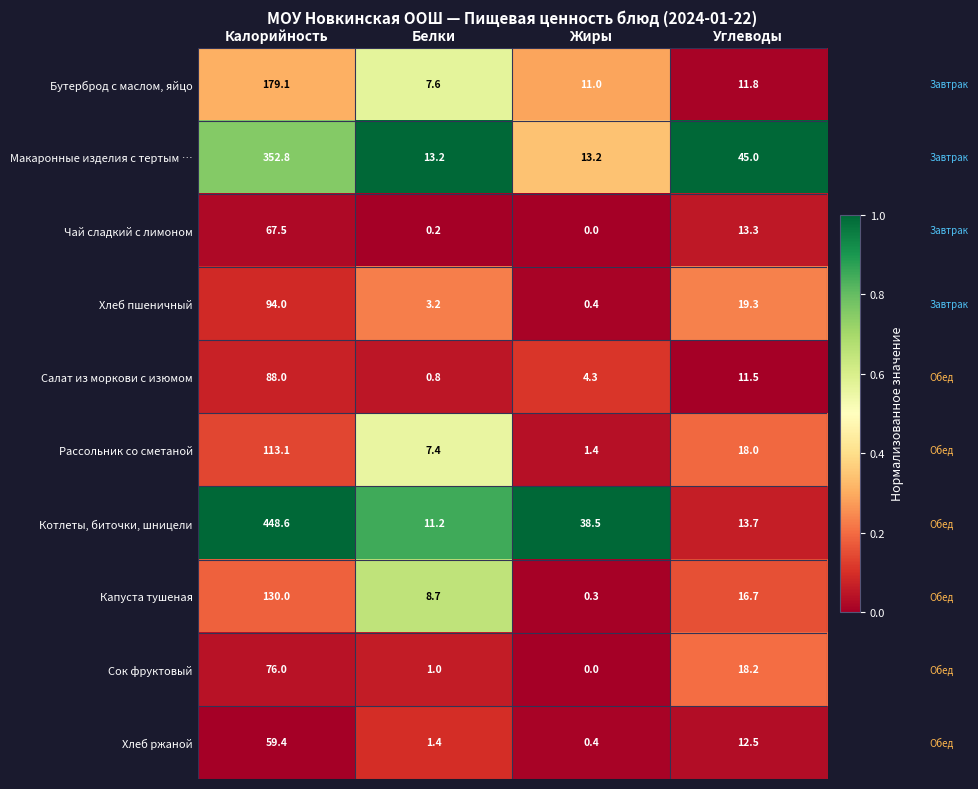

At which category does the chart reach its peak across all series?

Калорийность